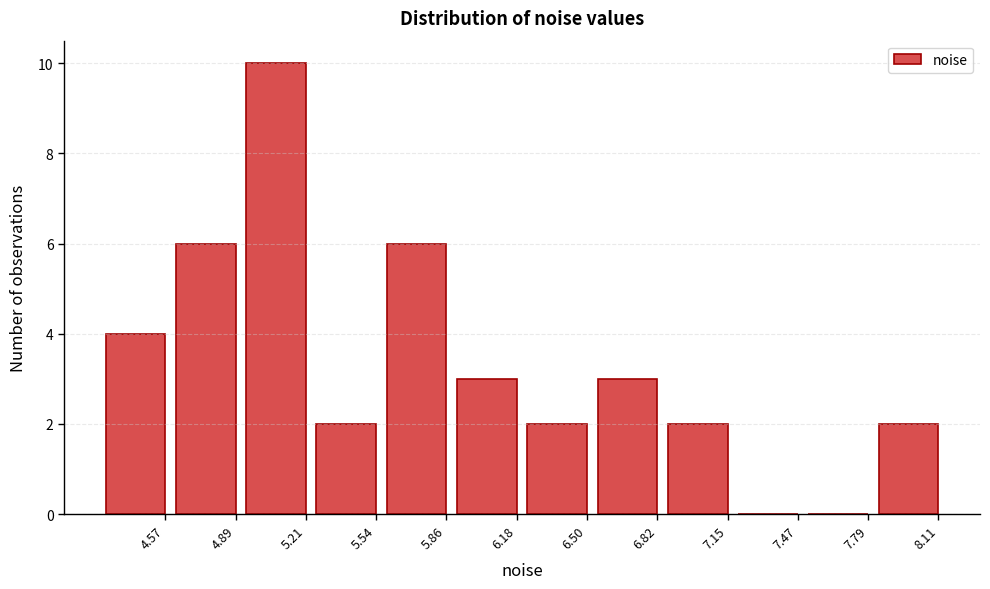

Reading right to left, list all the values displayed in this chart.

8.11=2	7.79=0	7.47=0	7.15=2	6.82=3	6.50=2	6.18=3	5.86=6	5.54=2	5.21=10	4.89=6	4.57=4